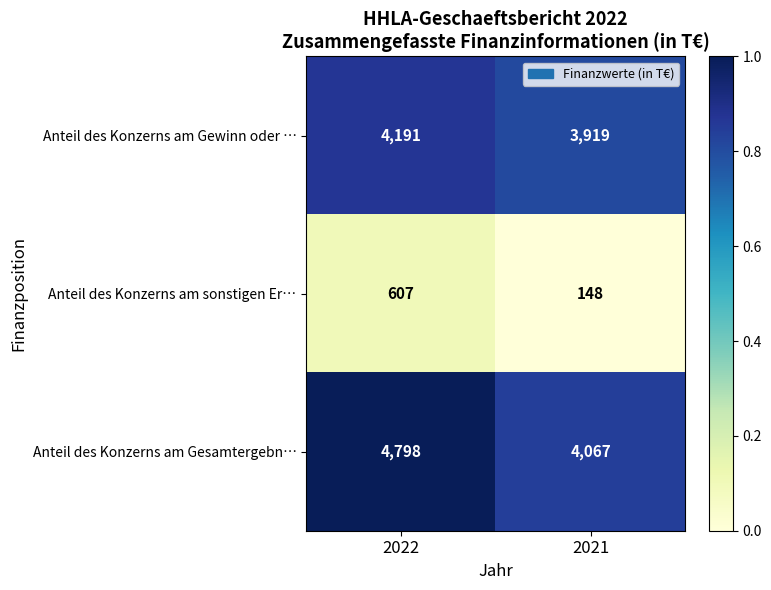

What is the average value of the Anteil des Konzerns am sonstigen Er… series?

378